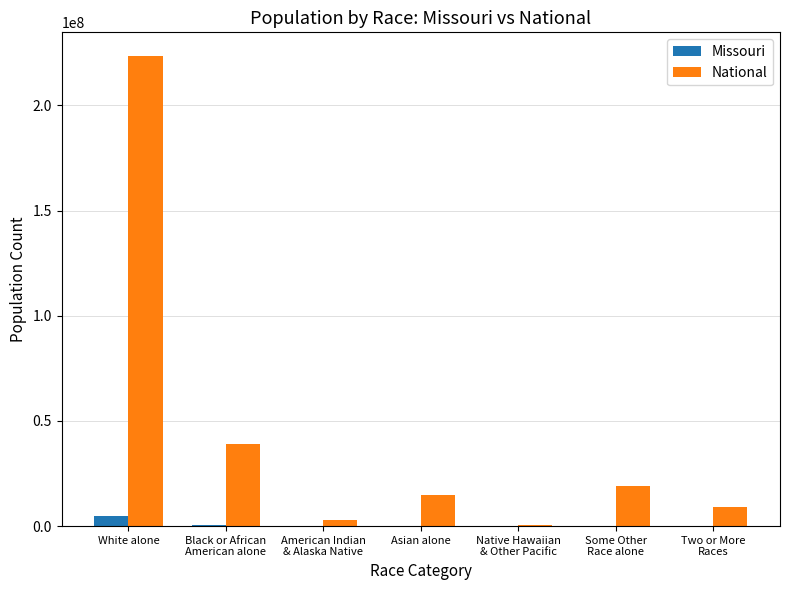

What is the difference between the Missouri values at American Indian
& Alaska Native and Native Hawaiian
& Other Pacific?

21115